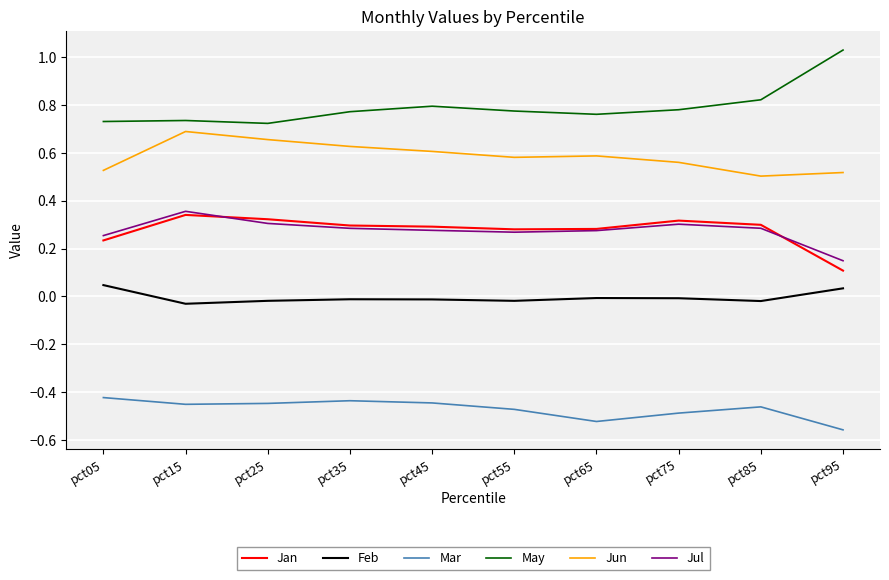

True or false: Jun and Jul intersect in this chart.

False